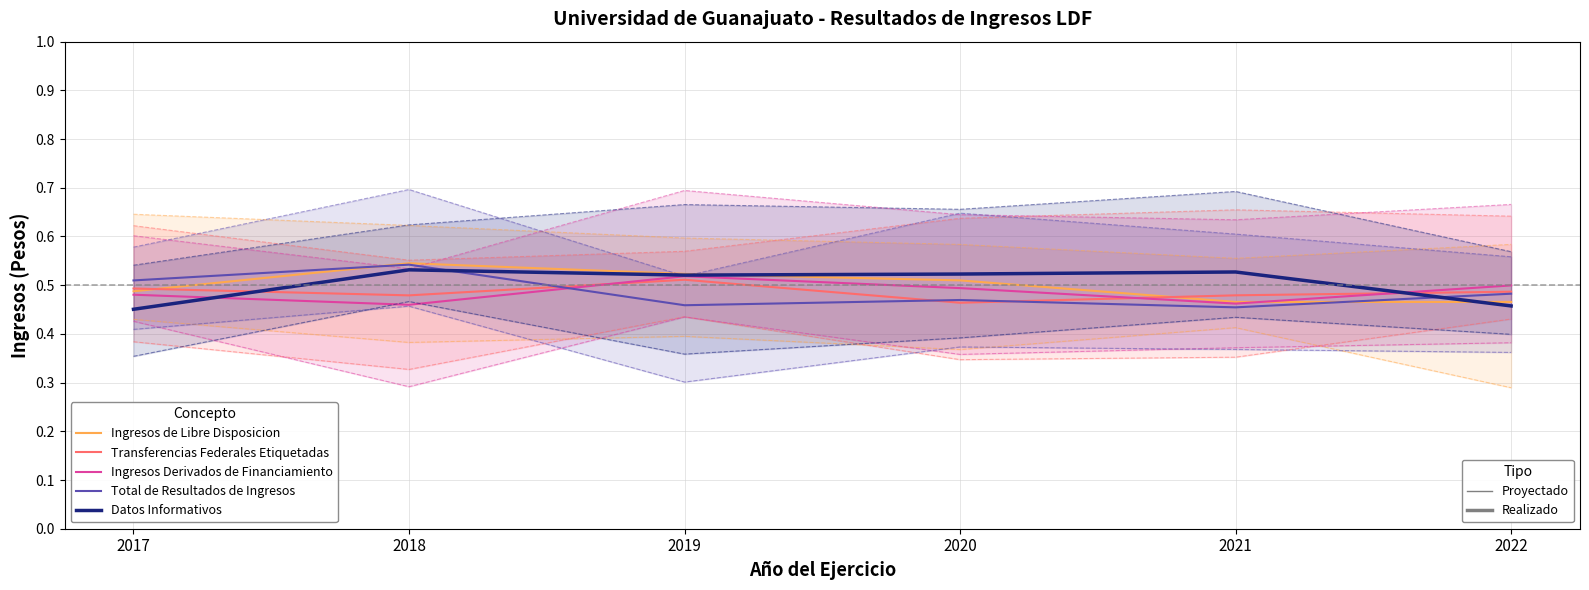

What is the spread (max minus min) of values at 2021?

0.1